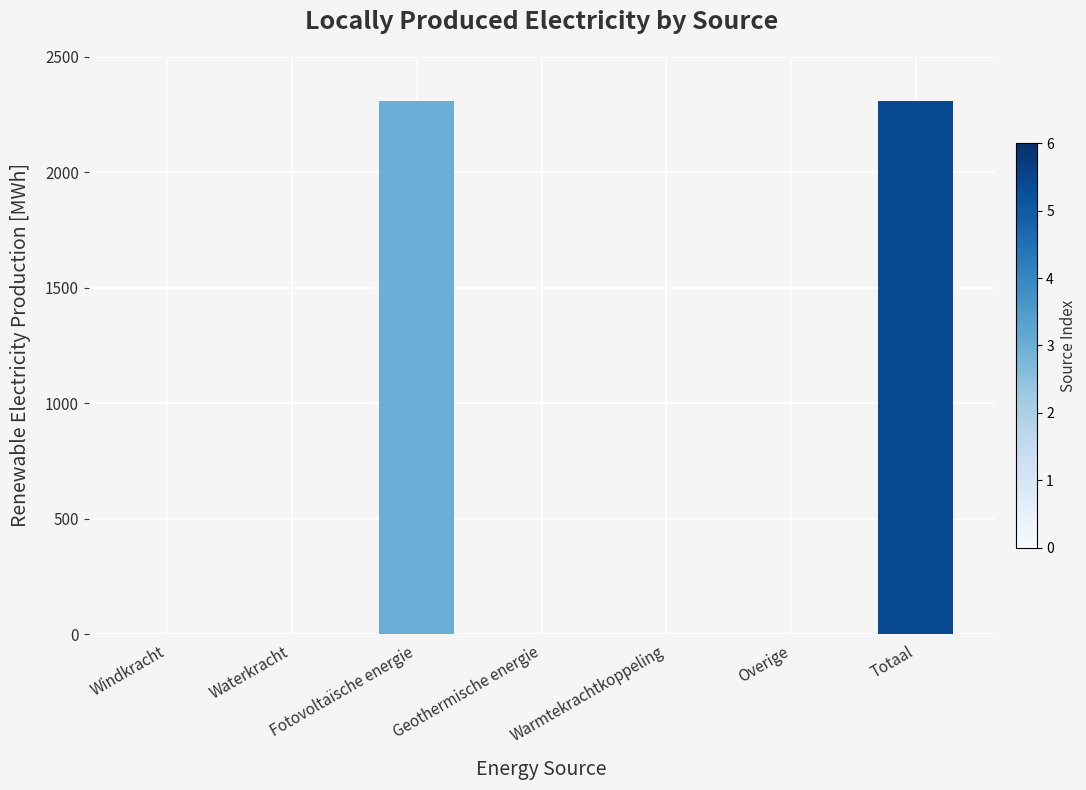

What is the maximum value shown in the chart?

2310.6